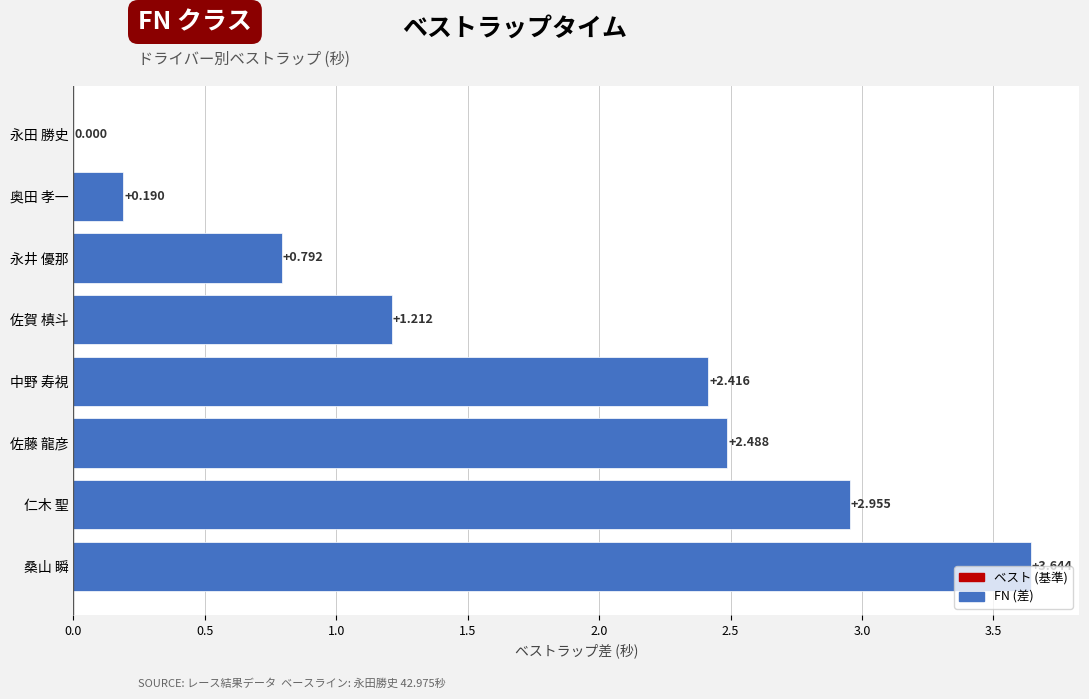

Which label corresponds to the largest value in the chart?

桑山 瞬